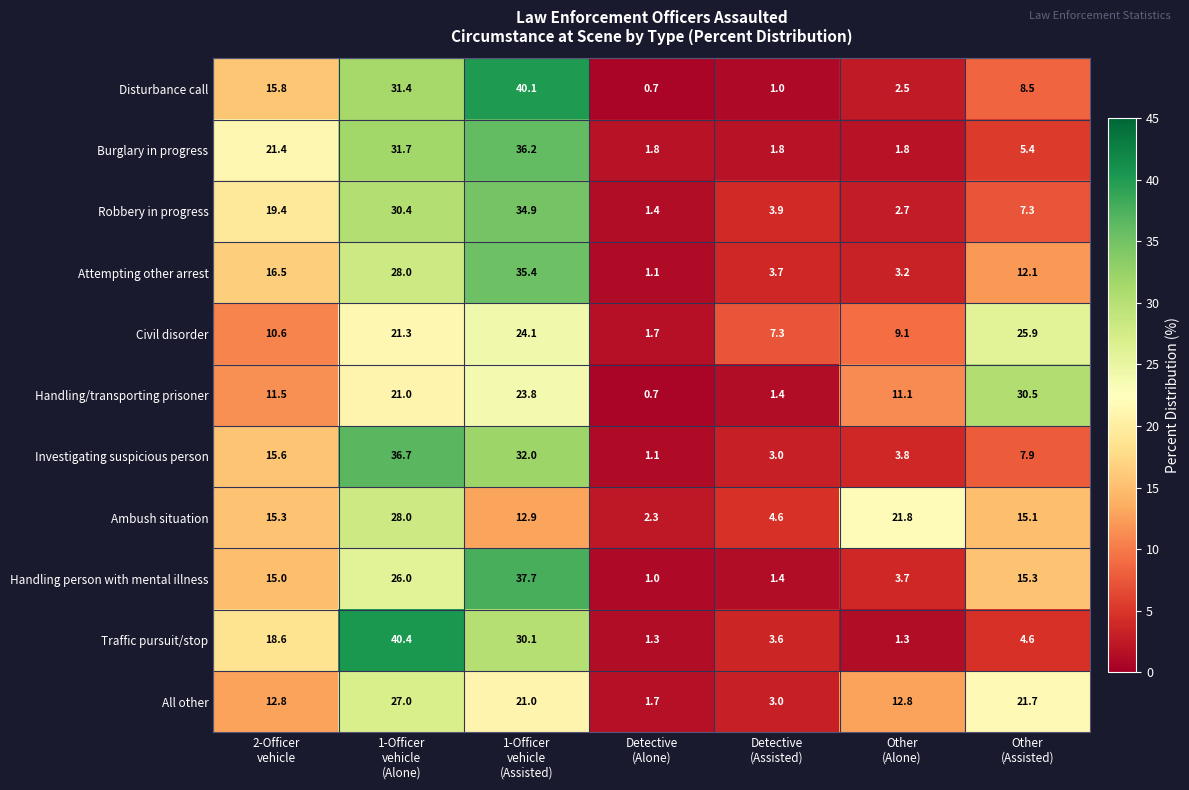

At how many categories does at least one series exceed 1?

7